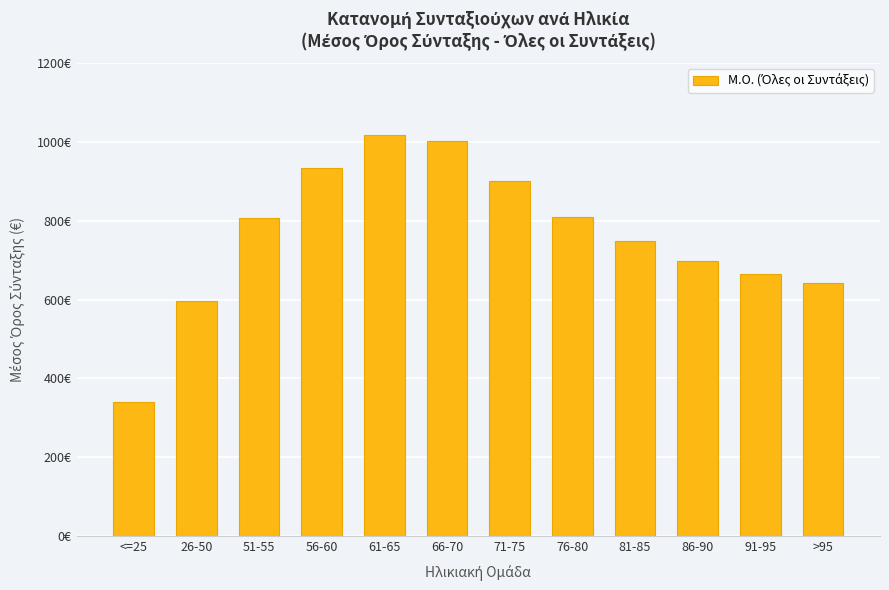

What is the difference between the second highest and second lowest values?

404.3